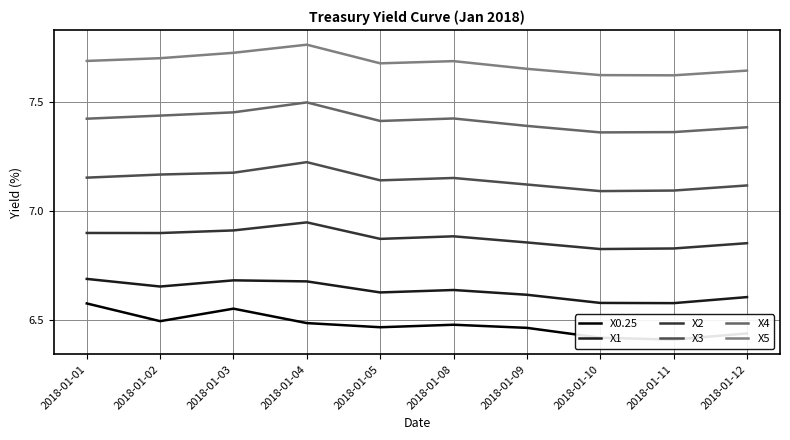

True or false: X0.25 and X4 cross at least once.

False